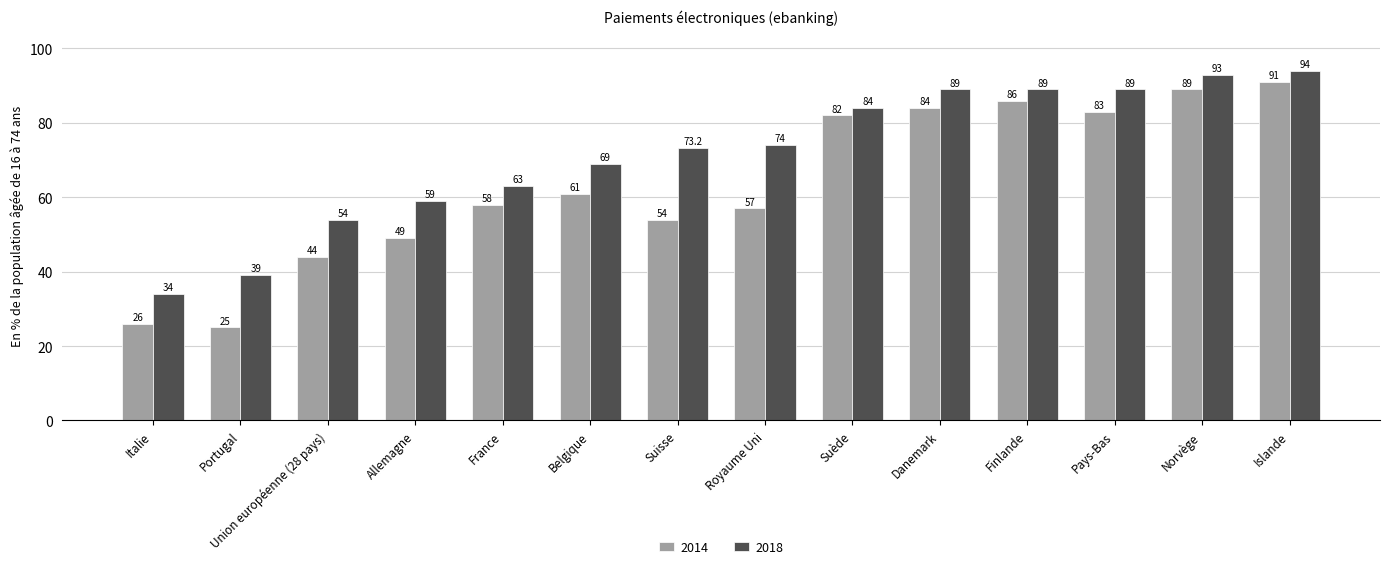

Read the 2014 value at Portugal.

25.0